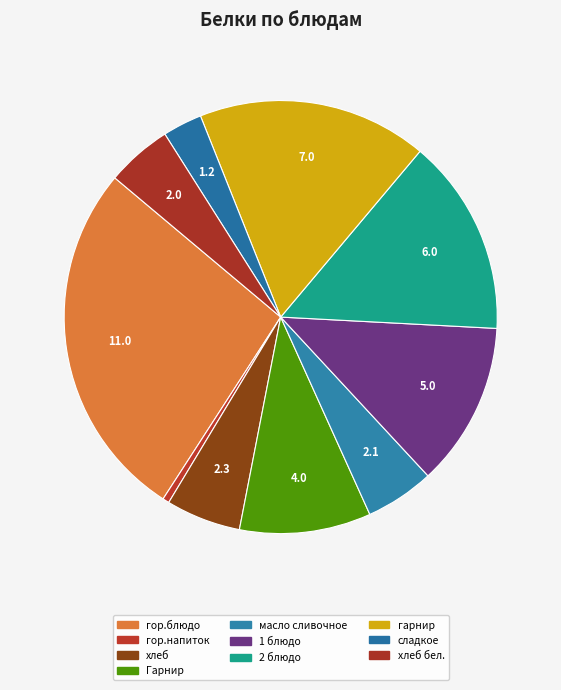

Count the number of slices in the pie.

10